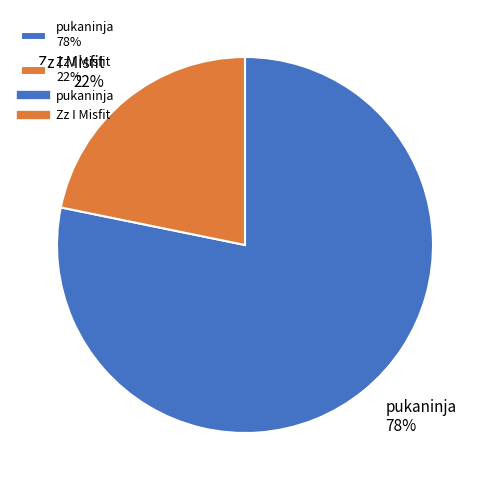

To the nearest percent, what portion does Zz I Misfit represent?

22%